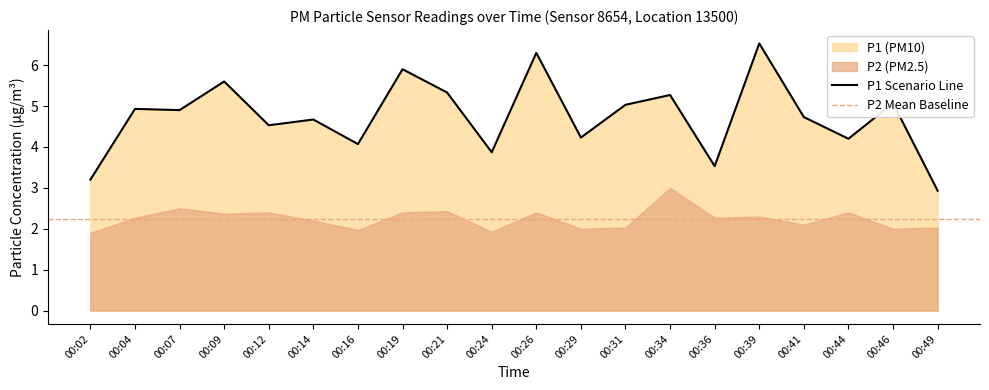

How many interior local valleys (lower than both neighbors) does the data have?

7